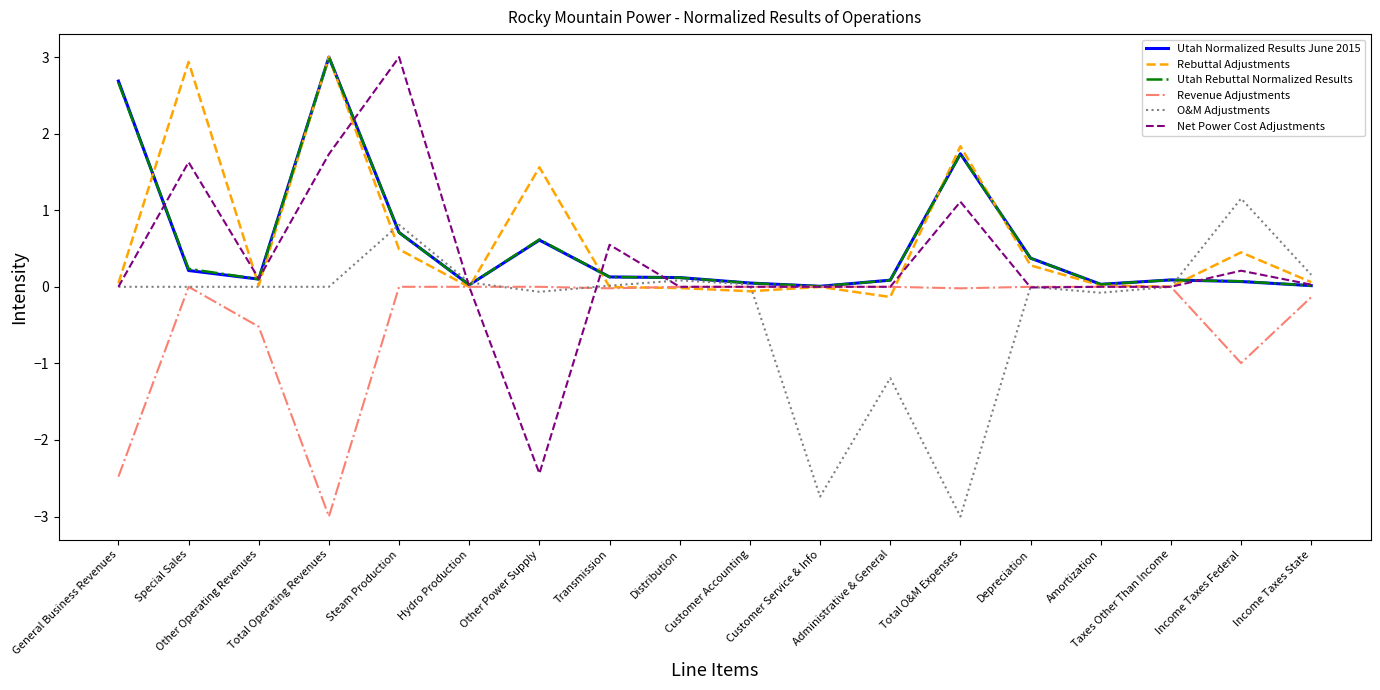

What is the maximum value for Rebuttal Adjustments?

3.0